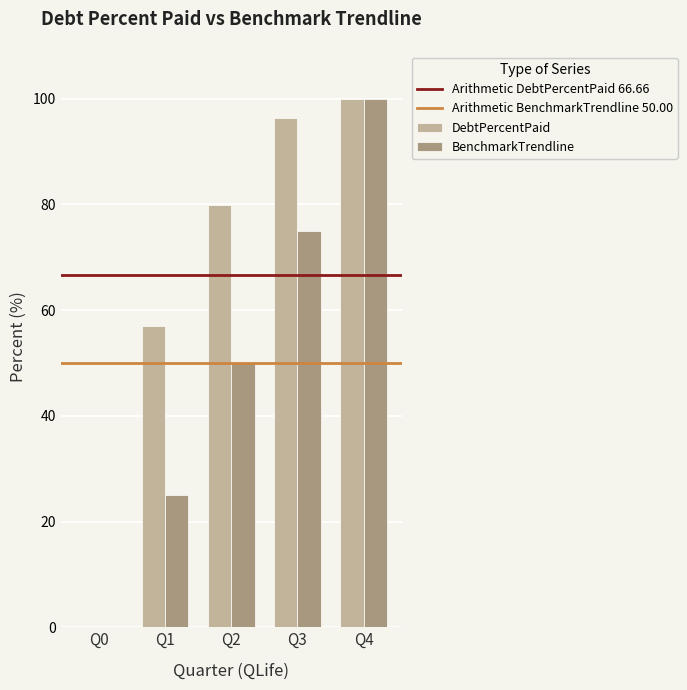

What value does the BenchmarkTrendline series have at Q4?

100.0